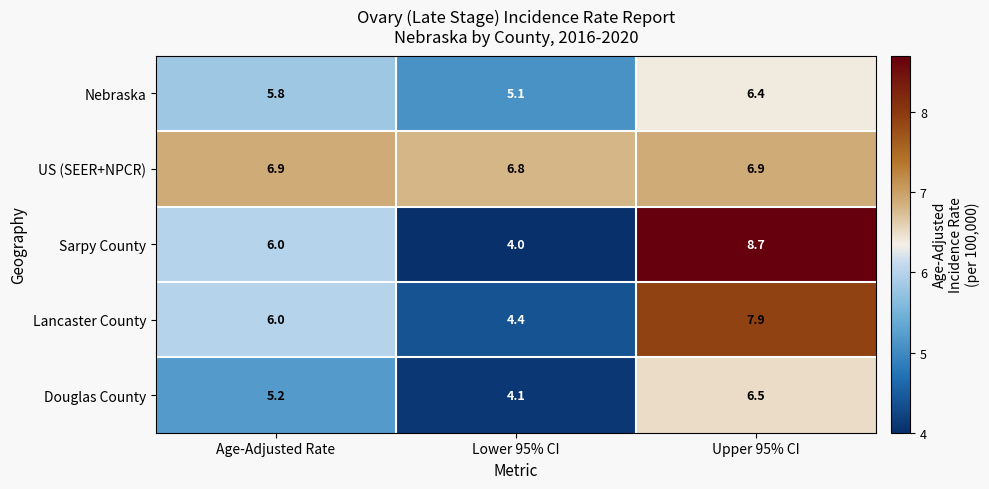

Which series changed the most between Age-Adjusted Rate and Lower 95% CI?

Sarpy County